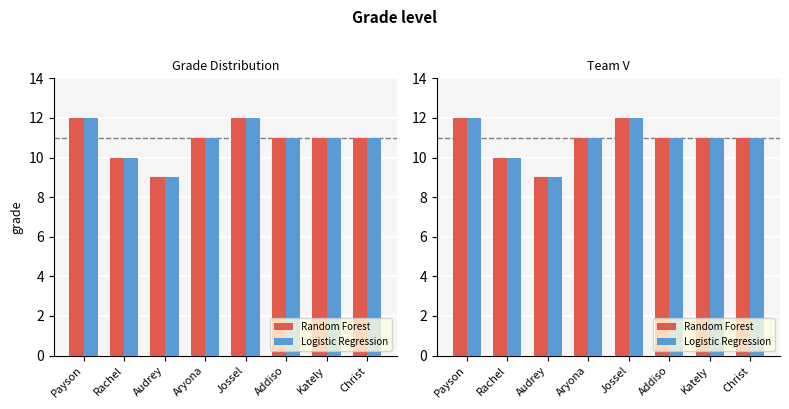

Is the value of Logistic Regression at Rachel greater than the value of Random Forest at Payson?

No